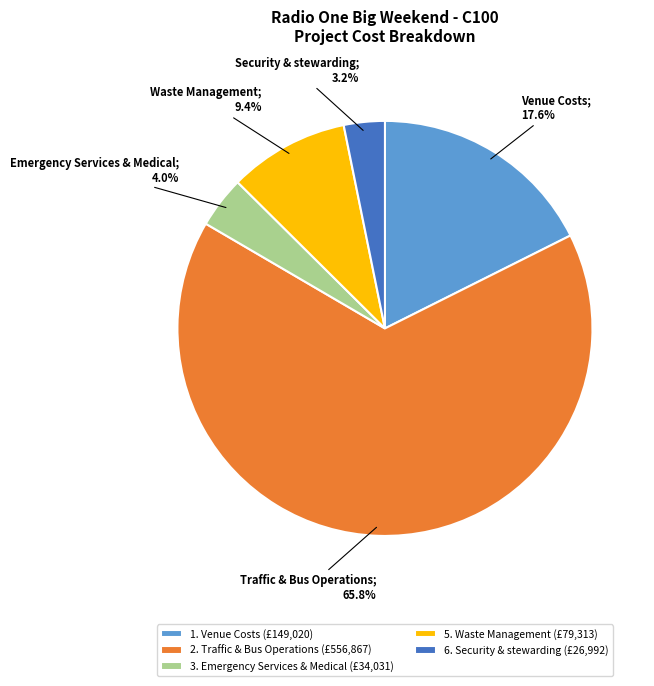

Which slice represents more than half of the pie?

2. Traffic & Bus Operations (£556,867)